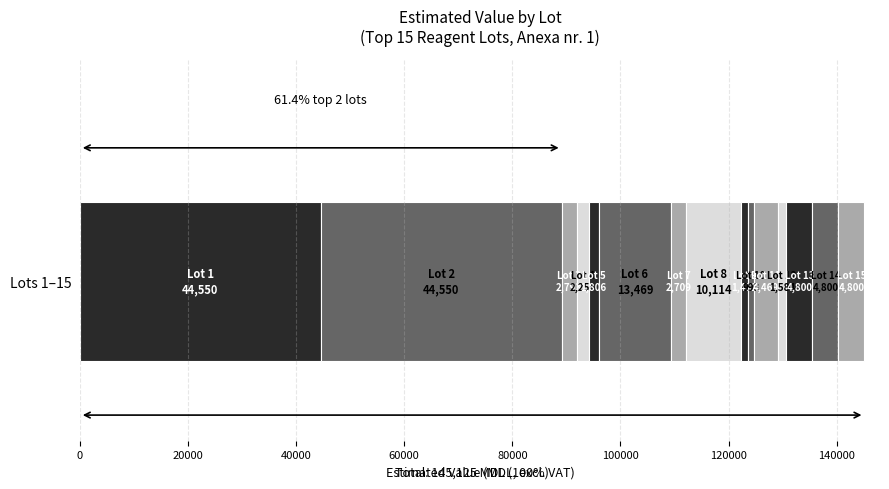

Reading left to right, list all the values displayed in this chart.

Lot 1=44550.0	Lot 2=44550.0	Lot 3=2792.9	Lot 4=2256.1	Lot 5=1806.2	Lot 6=13469.3	Lot 7=2709.3	Lot 8=10114.1	Lot 9=1431.8	Lot 10=992.8	Lot 11=4468.8	Lot 12=1584.0	Lot 13=4800.0	Lot 14=4800.0	Lot 15=4800.0